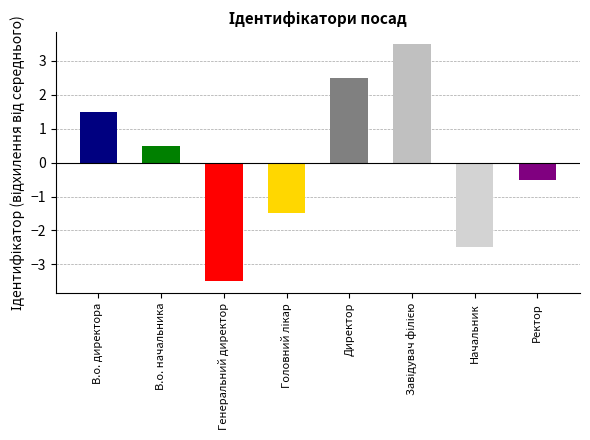

Which has a higher value, Завідувач філією or Директор?

Завідувач філією